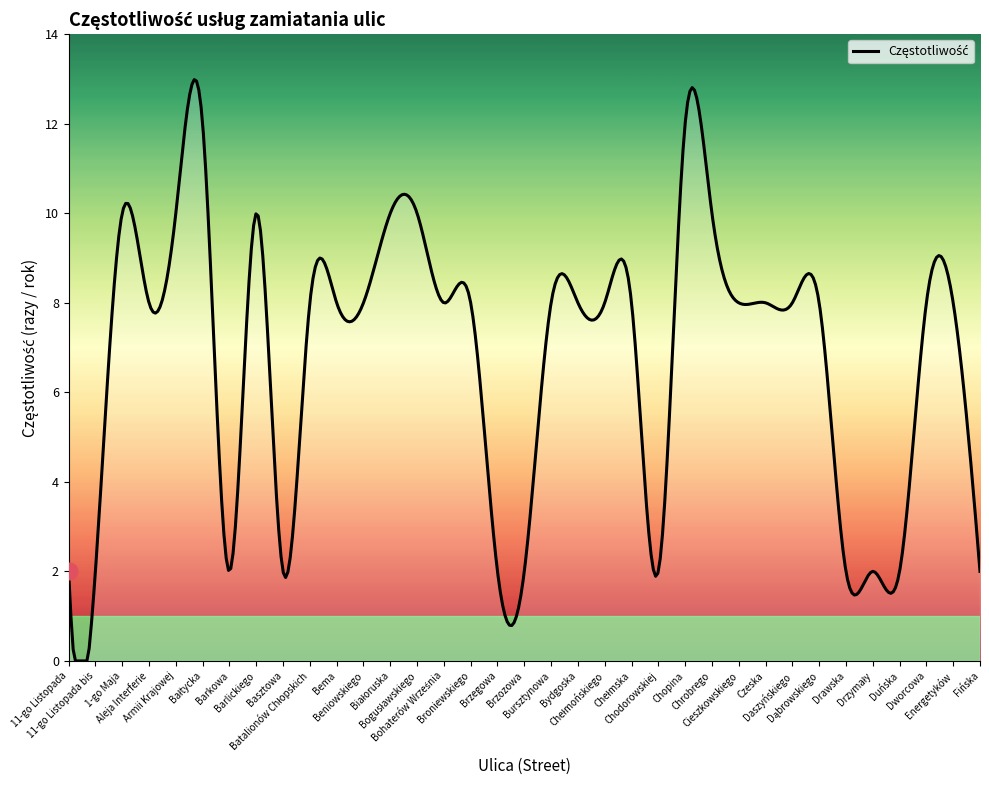

What is the greatest value displayed?

13.0